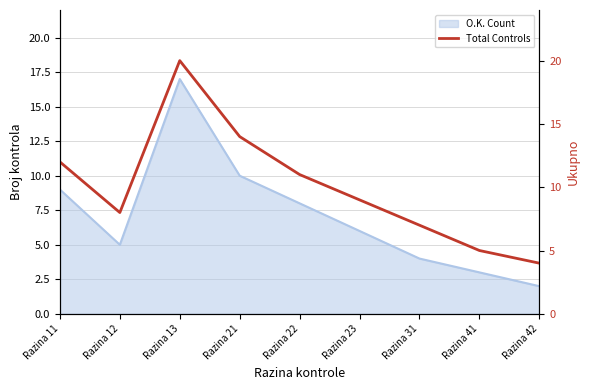

What is the change in value from Razina 11 to Razina 31?

-5